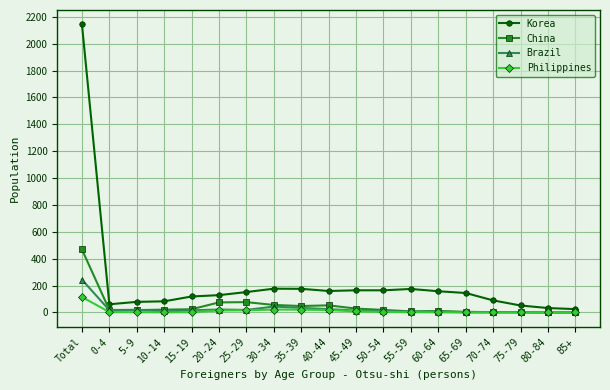

What is the difference between the maximum and second lowest values in the China series?

468